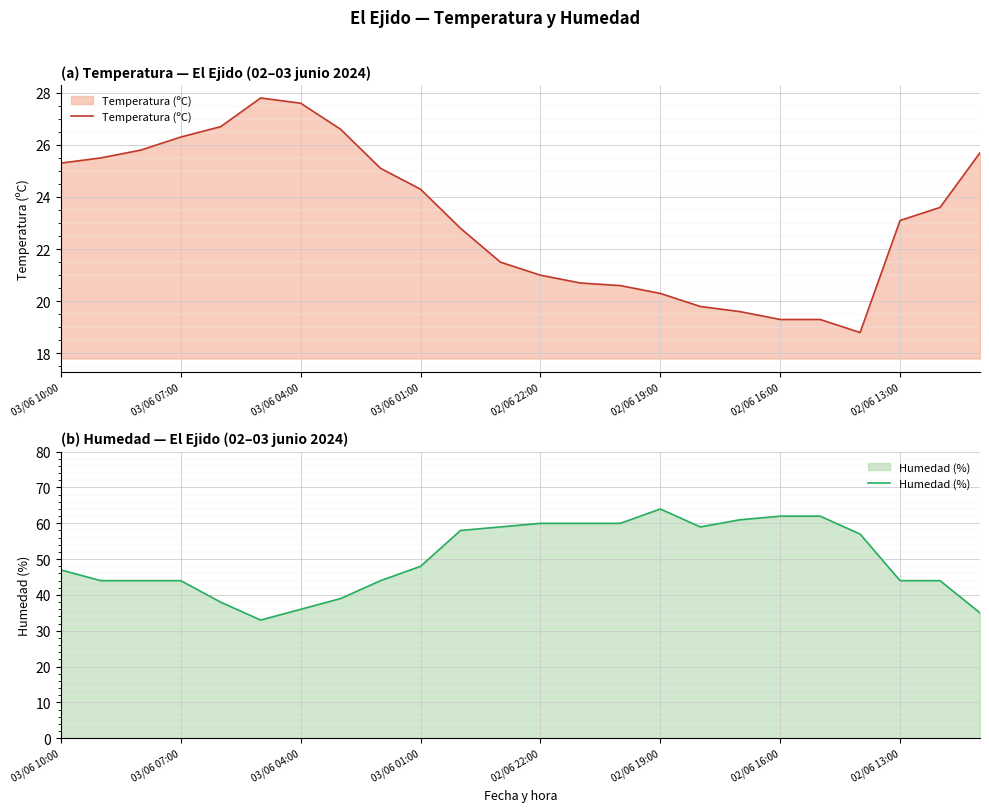

What is the lowest value of the Temperatura (ºC) series?

18.8